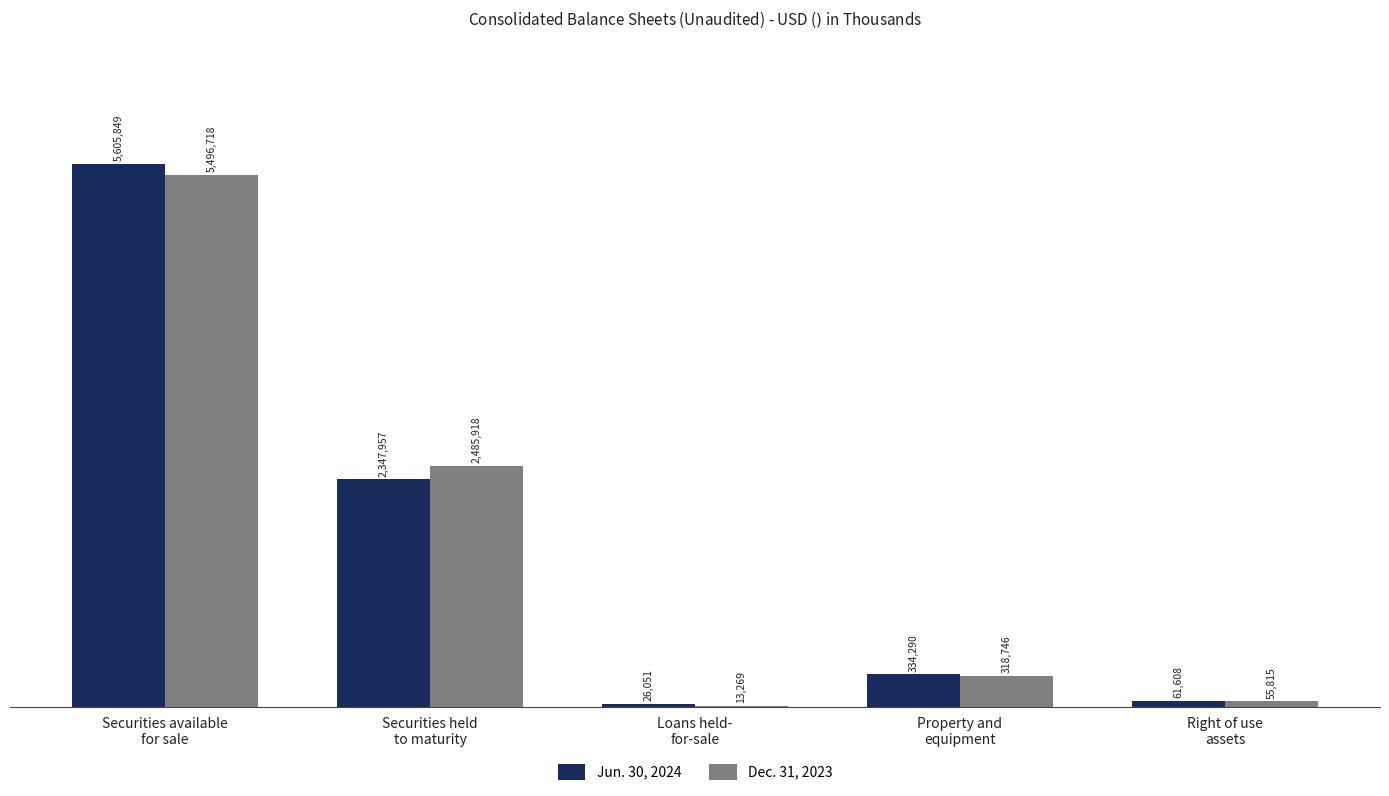

What is the sum of the Dec. 31, 2023 values at Property and
equipment and Securities available
for sale?

5815464